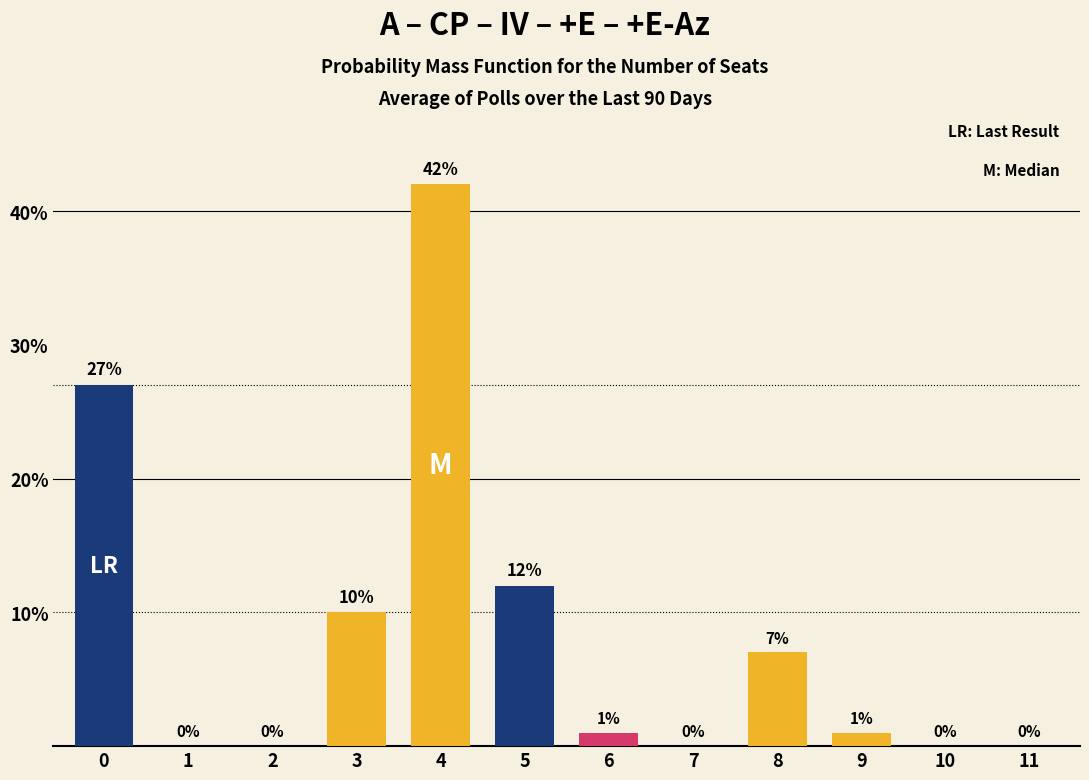

Reading left to right, what are all the values shown in this chart?

0=27	1=0	2=0	3=10	4=42	5=12	6=1	7=0	8=7	9=1	10=0	11=0